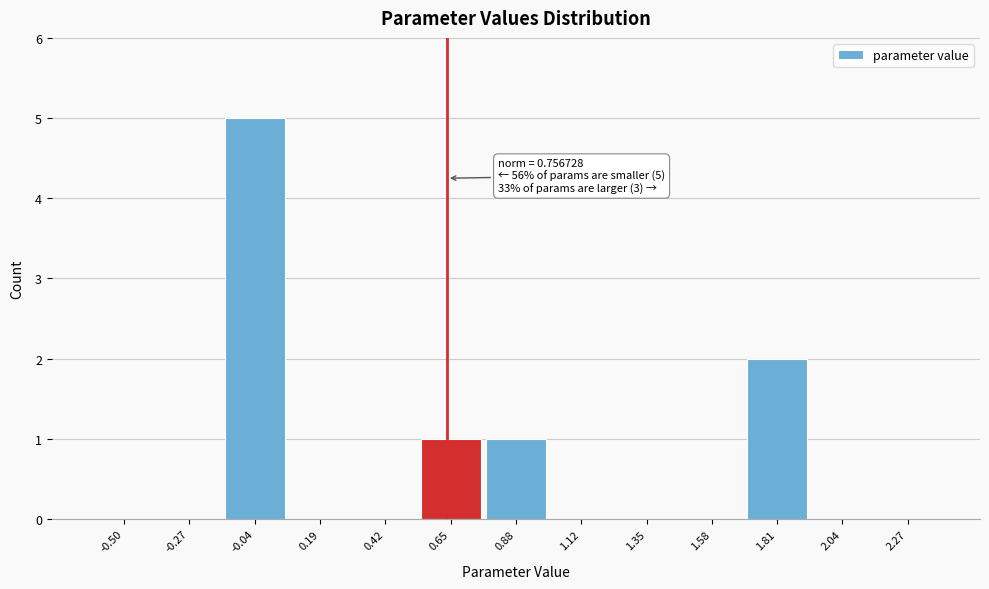

Reading left to right, list all the values displayed in this chart.

-0.50=0	-0.27=0	-0.04=5	0.19=0	0.42=0	0.65=1	0.88=1	1.12=0	1.35=0	1.58=0	1.81=2	2.04=0	2.27=0